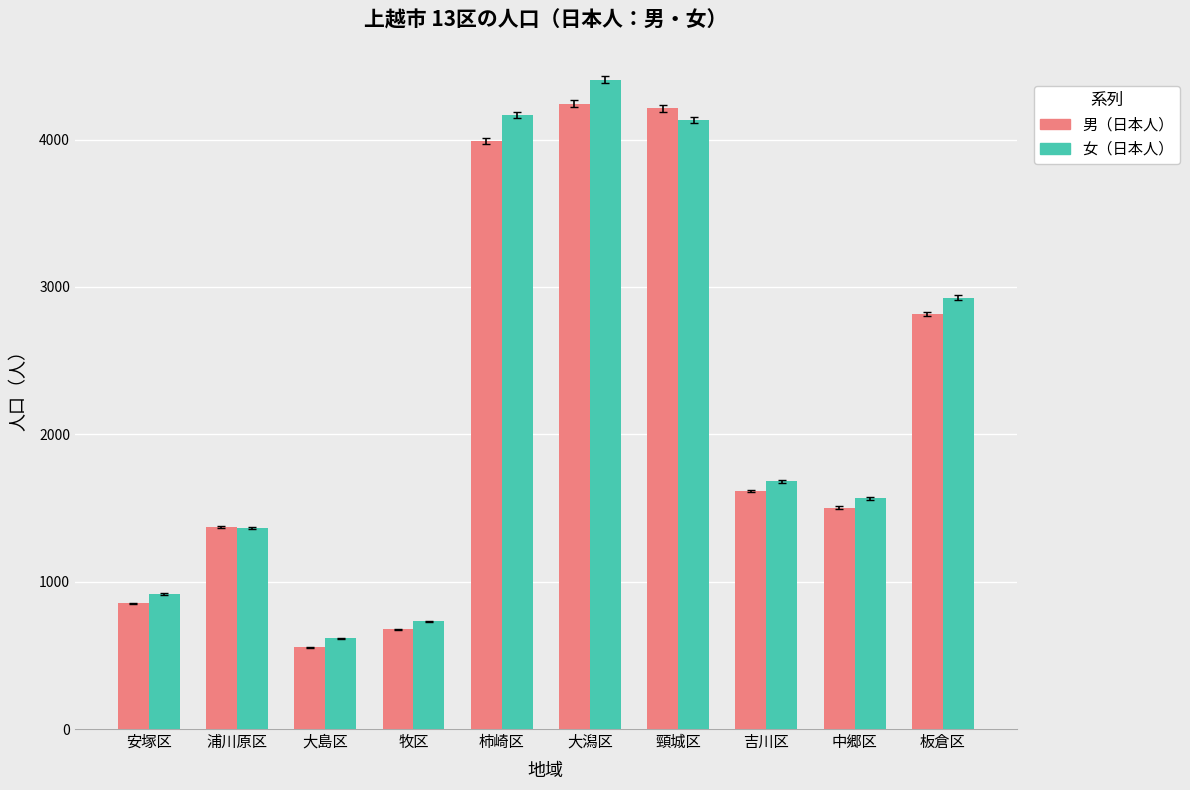

What are all the series names shown in the legend?

男（日本人）, 女（日本人）